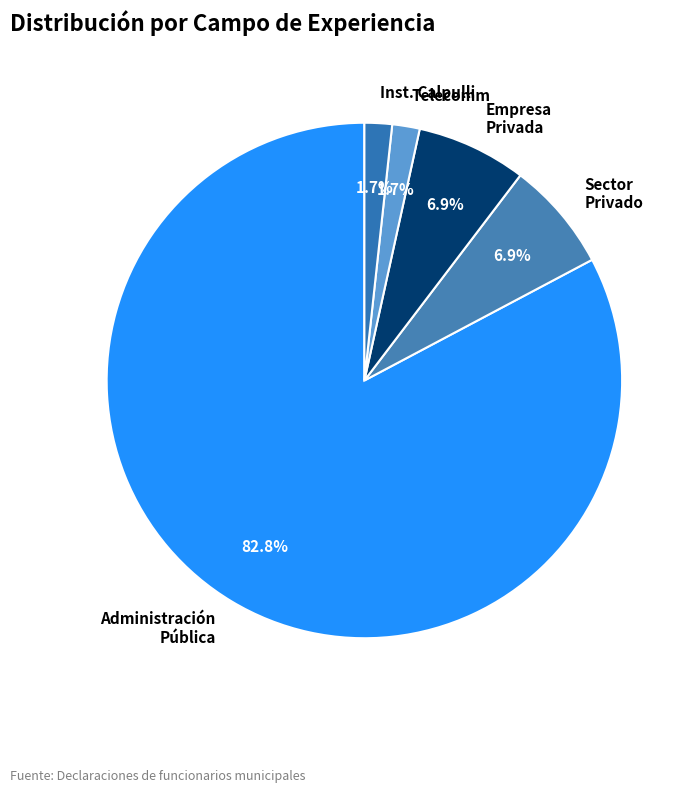

What is the majority slice?

Administración Pública